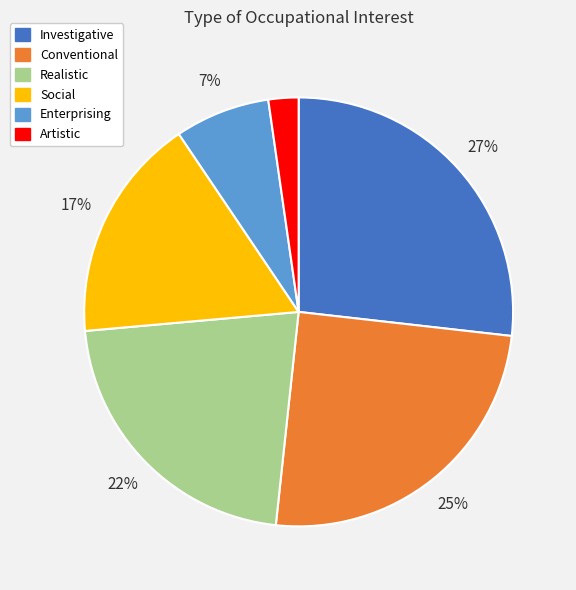

To the nearest percent, what is the difference between the Enterprising and Conventional slice percentages?

18%